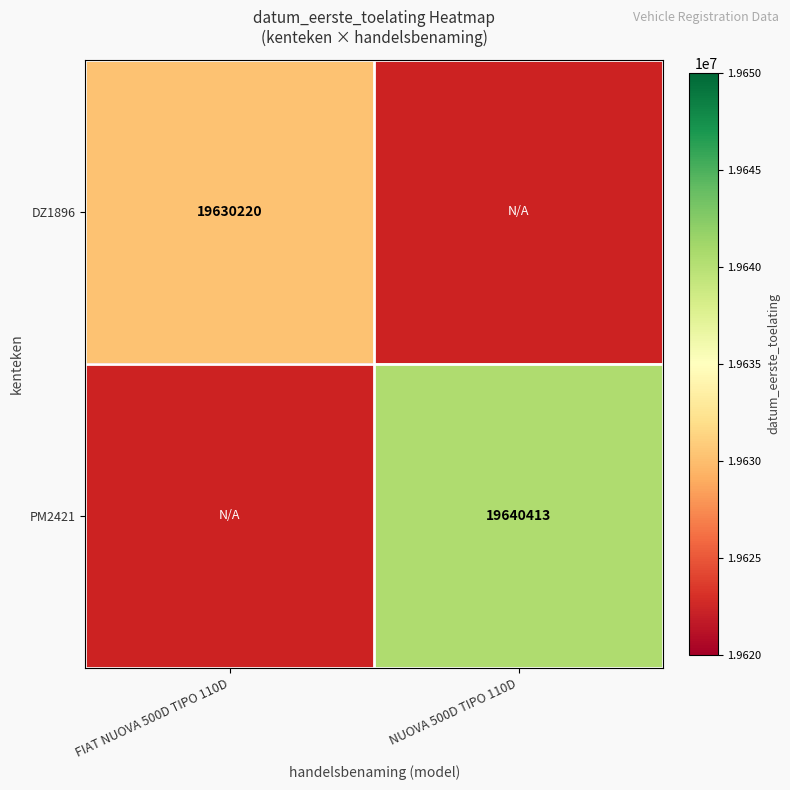

How many distinct data groups are displayed?

2